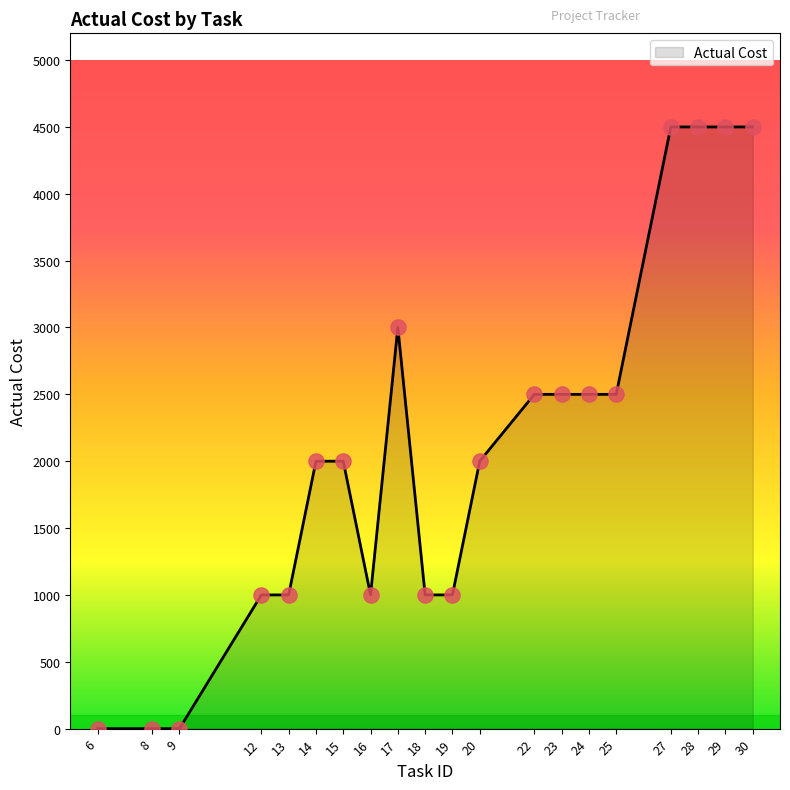

What is the change in value from 15 to 24?

+500